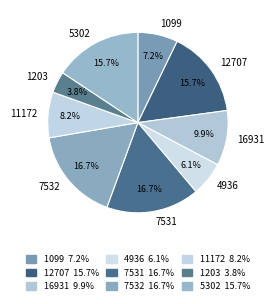

What percentage is the 7532 slice, to the nearest percent?

17%